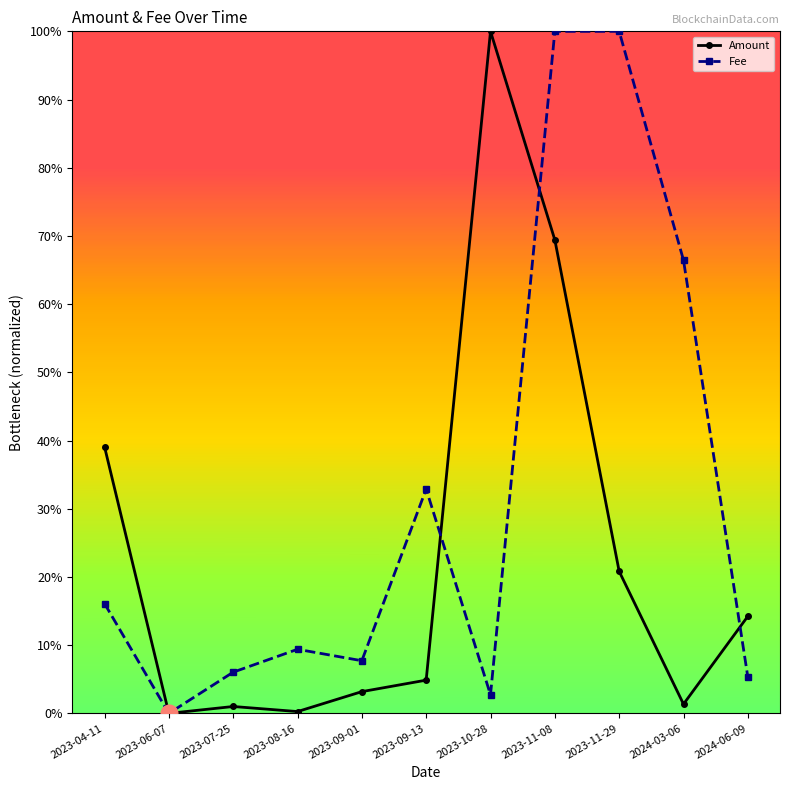

The Amount series shows 0.3 at 2023-11-29. True or false?

False